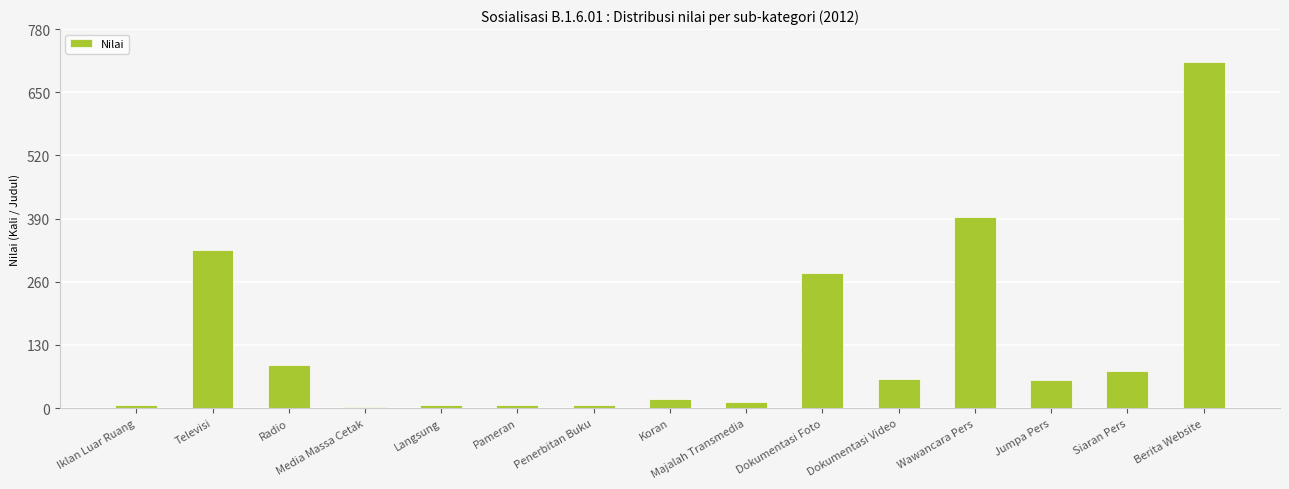

Where does the data first go above 57?

Televisi